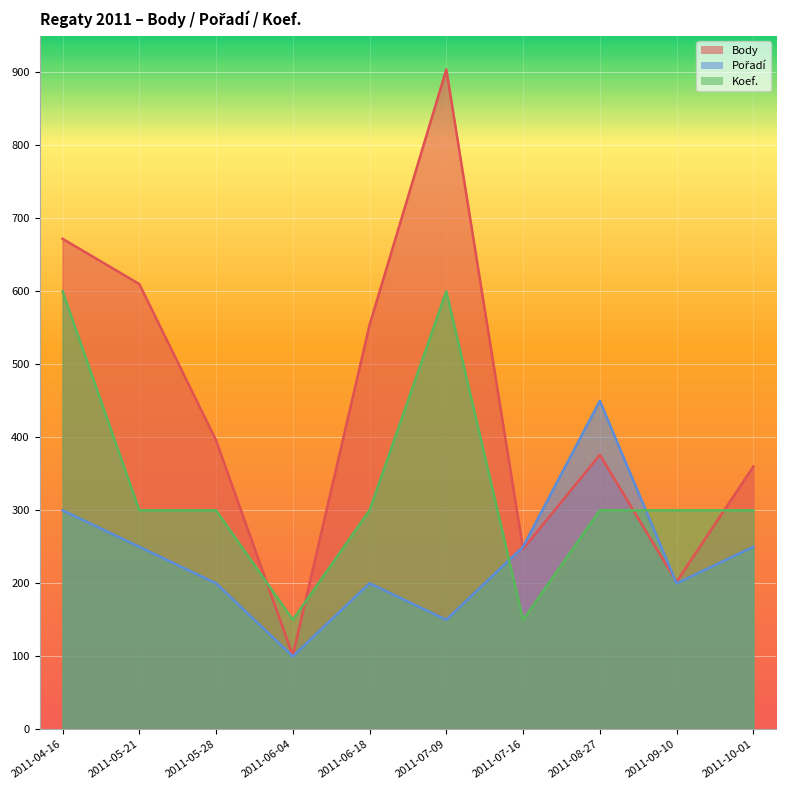

Where do Pořadí and Koef. first cross each other?

2011-07-09 and 2011-07-16